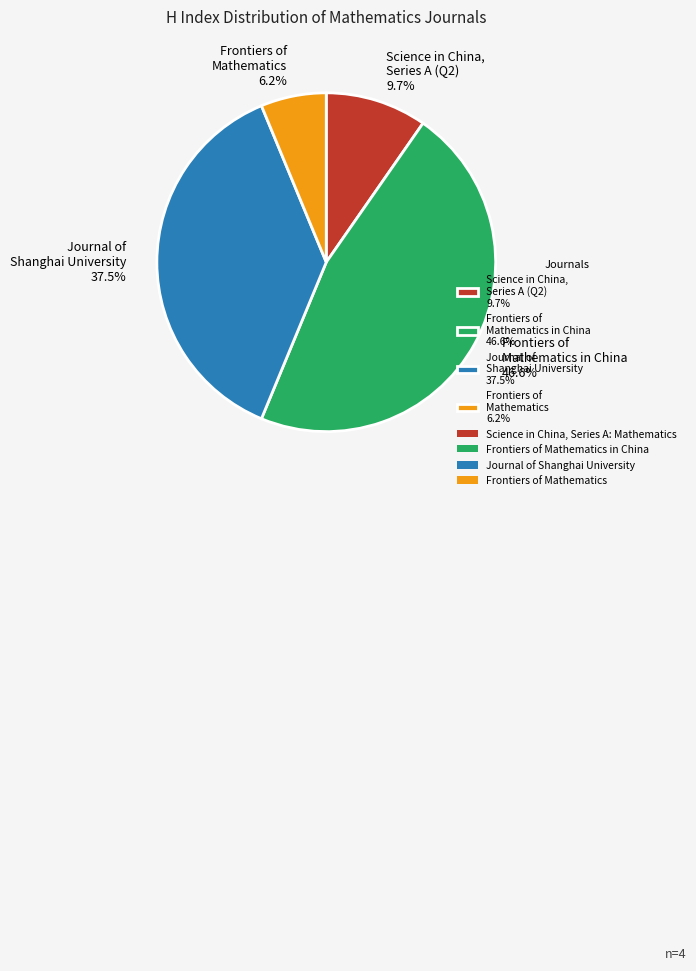

How many slices are in this pie chart?

4